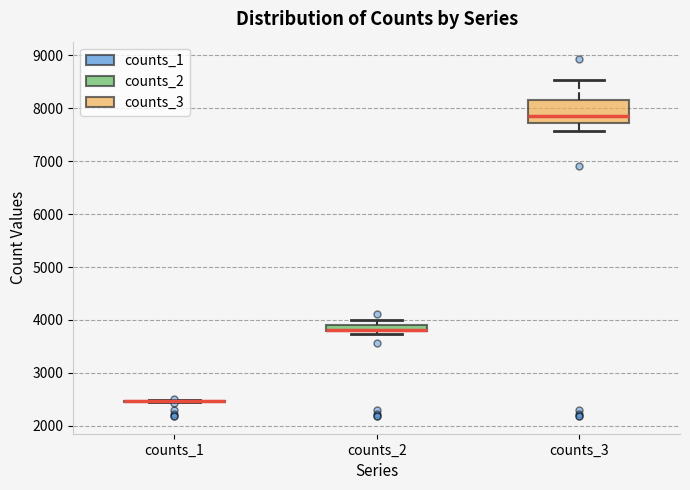

Which box is the tallest, from its lower edge to its upper edge?

counts_3